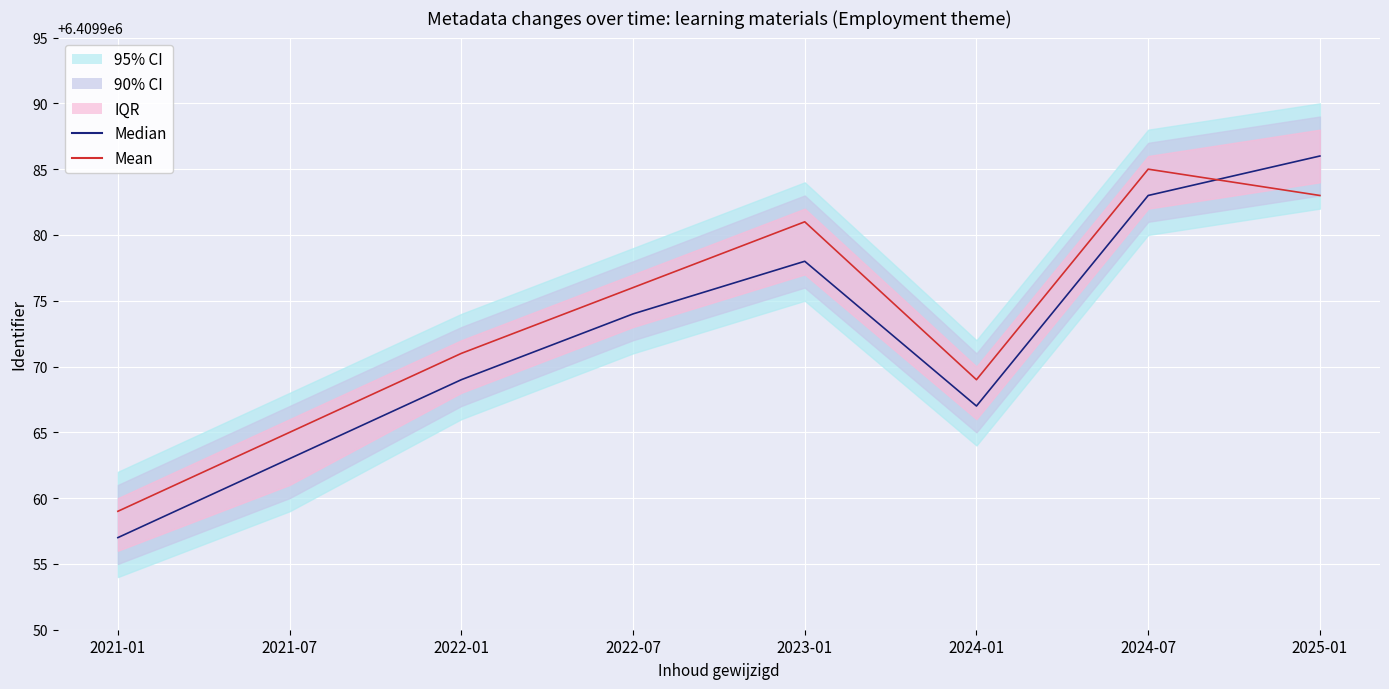

True or false: Median has a value of 9527180 at 2025-01.

False